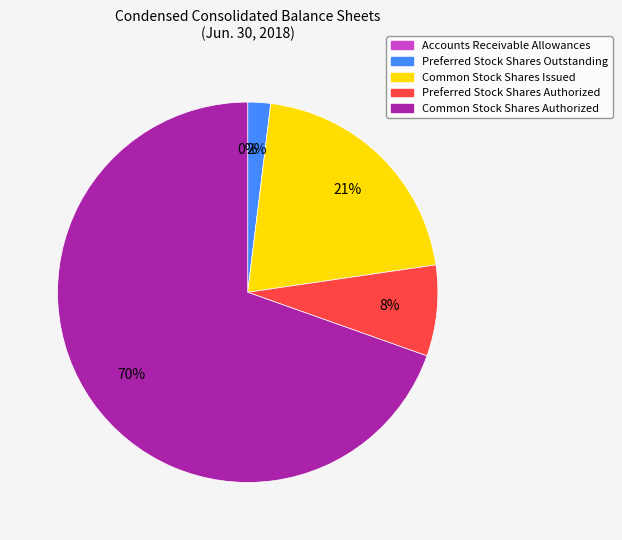

Approximately how many times larger is the value at Preferred Stock Shares Authorized compared to Common Stock Shares Issued?

0.4